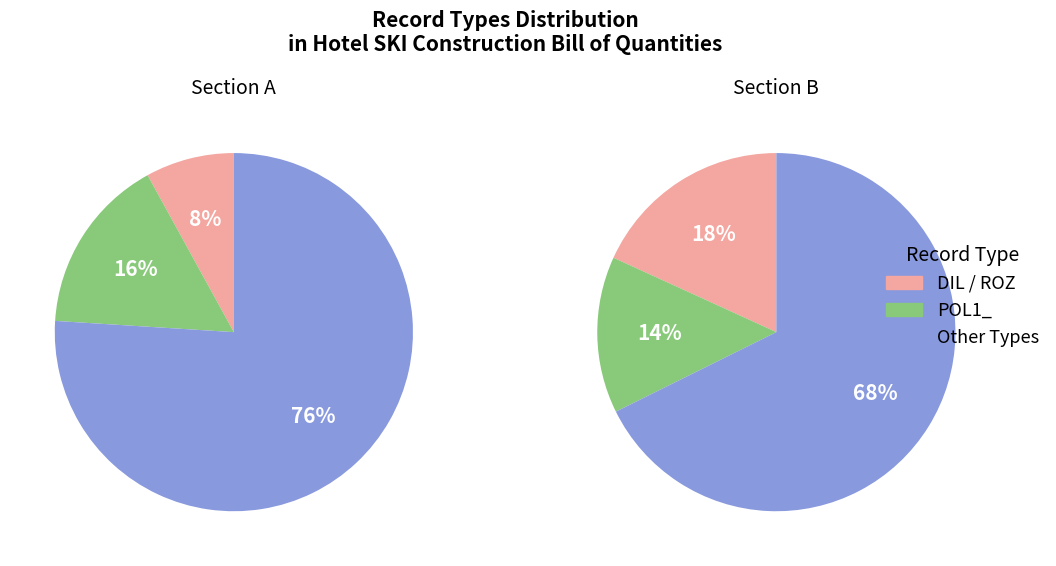

Does any single category account for the majority?

Yes